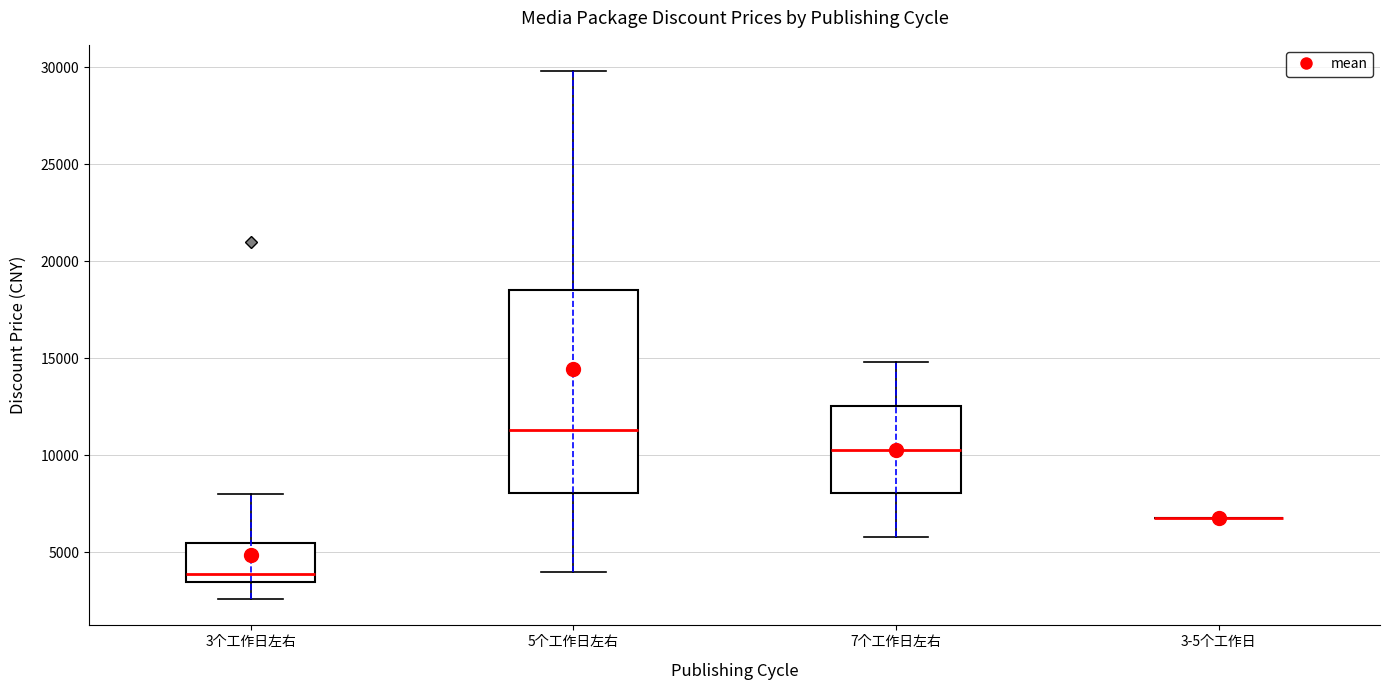

Where is the lower edge of the box for 5个工作日左右 on the y-axis? The values are not printed on the chart, so give them approximately, as read against the axis.

8000